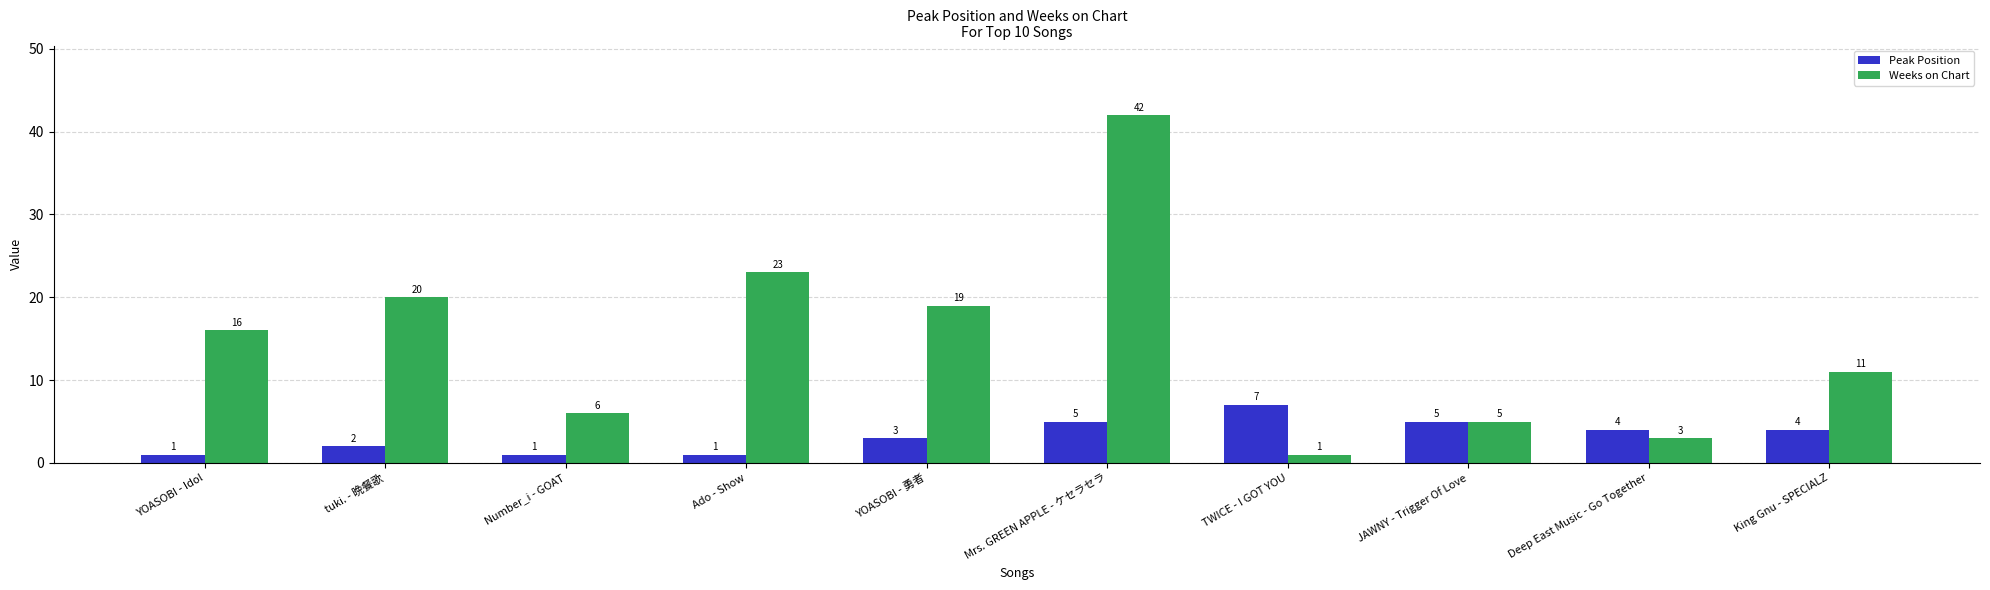

How many values in the Peak Position series are below 4?

5